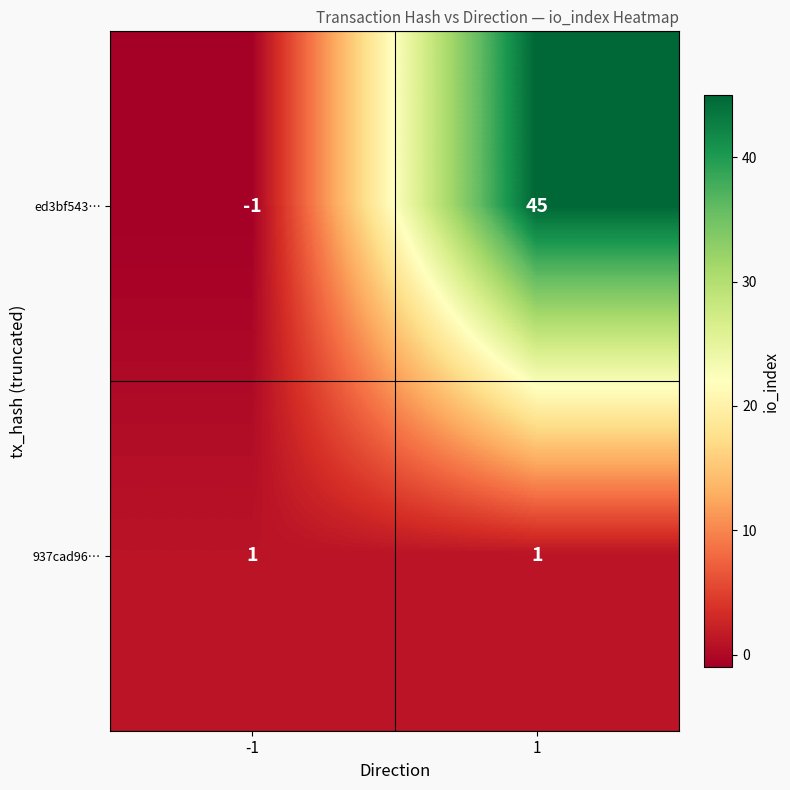

How many series are shown in this chart?

2